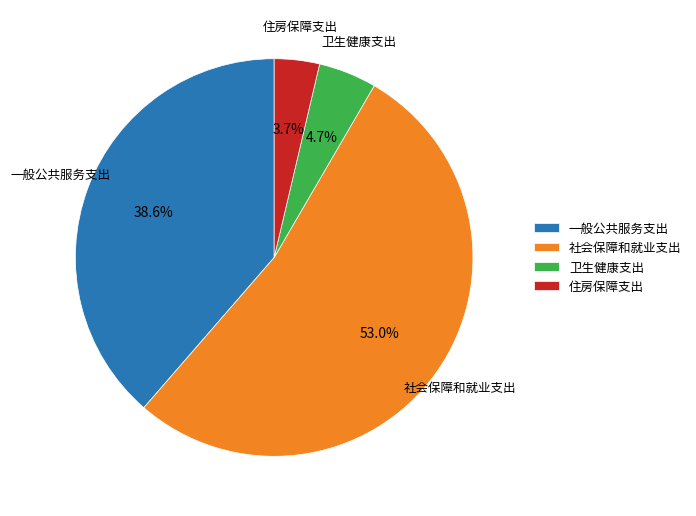

Which has a higher value, 卫生健康支出 or 住房保障支出?

卫生健康支出